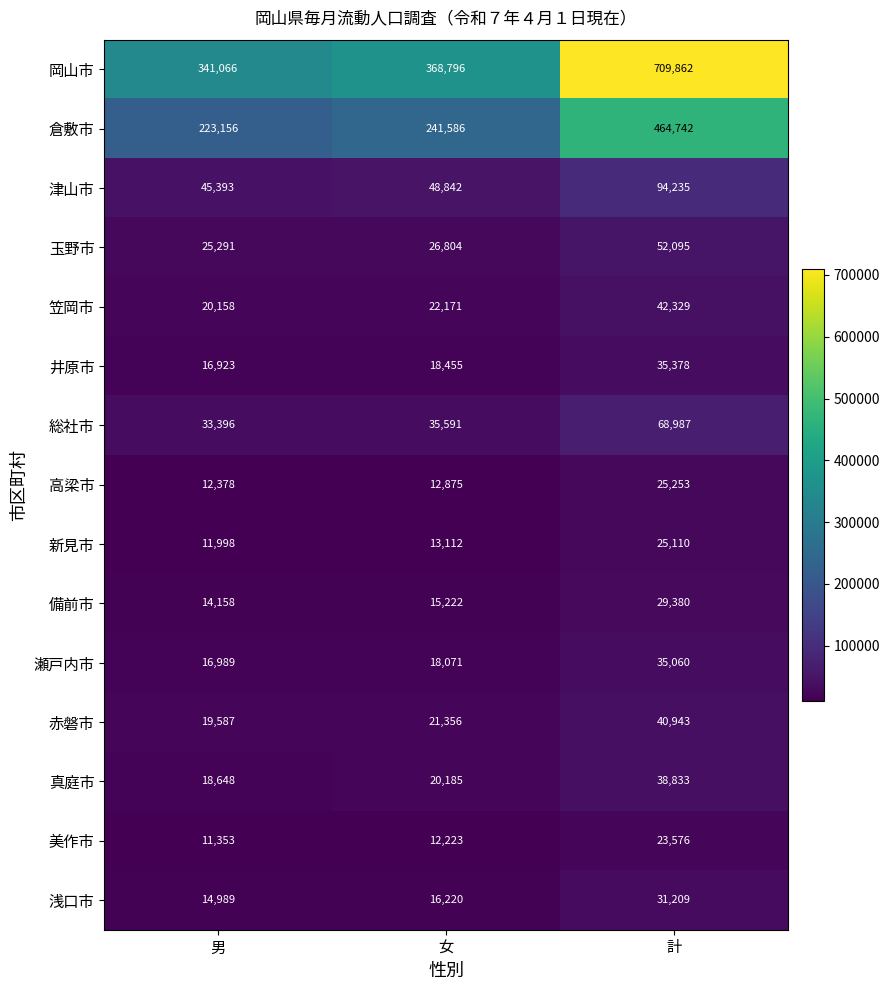

What is the approximate value of 総社市 at 男, to the nearest 100?

33400